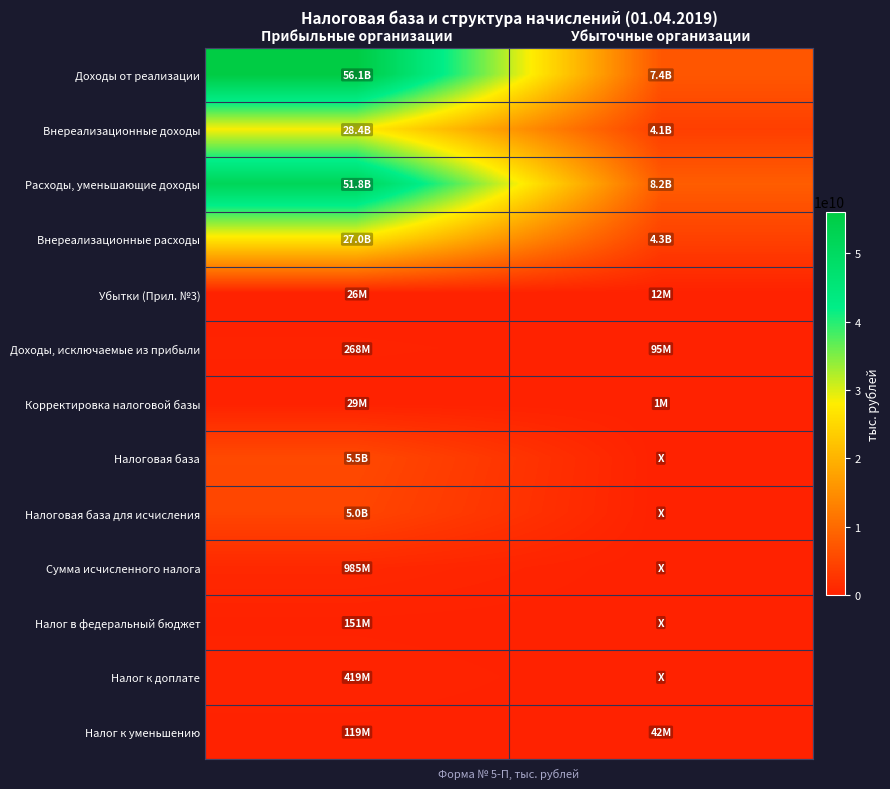

What is the spread (max minus min) of values at Прибыльные организации?

56037757971